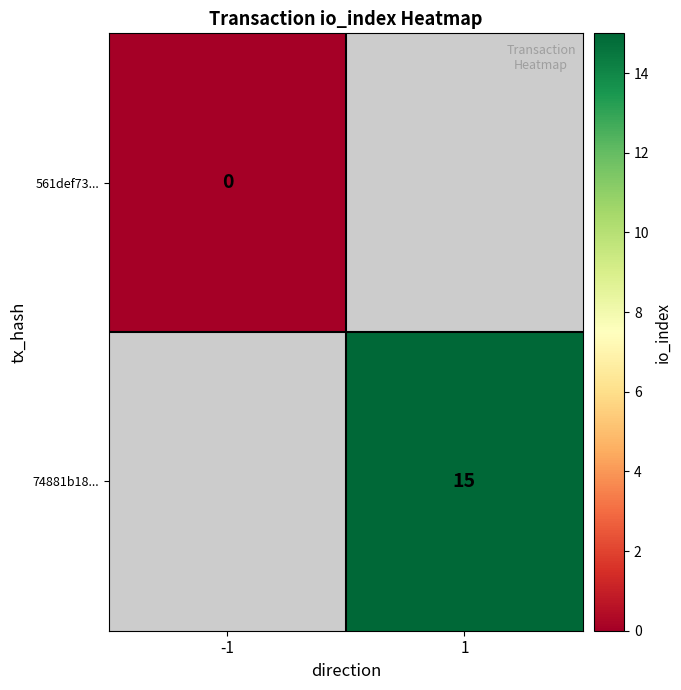

Between 1 and -1, which is larger?

-1